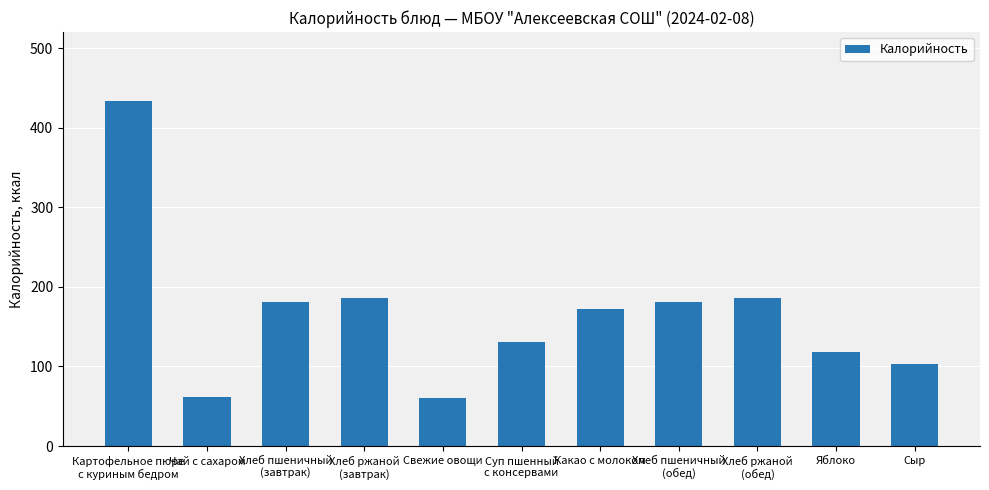

What is the difference between the maximum and second lowest values?

372.2